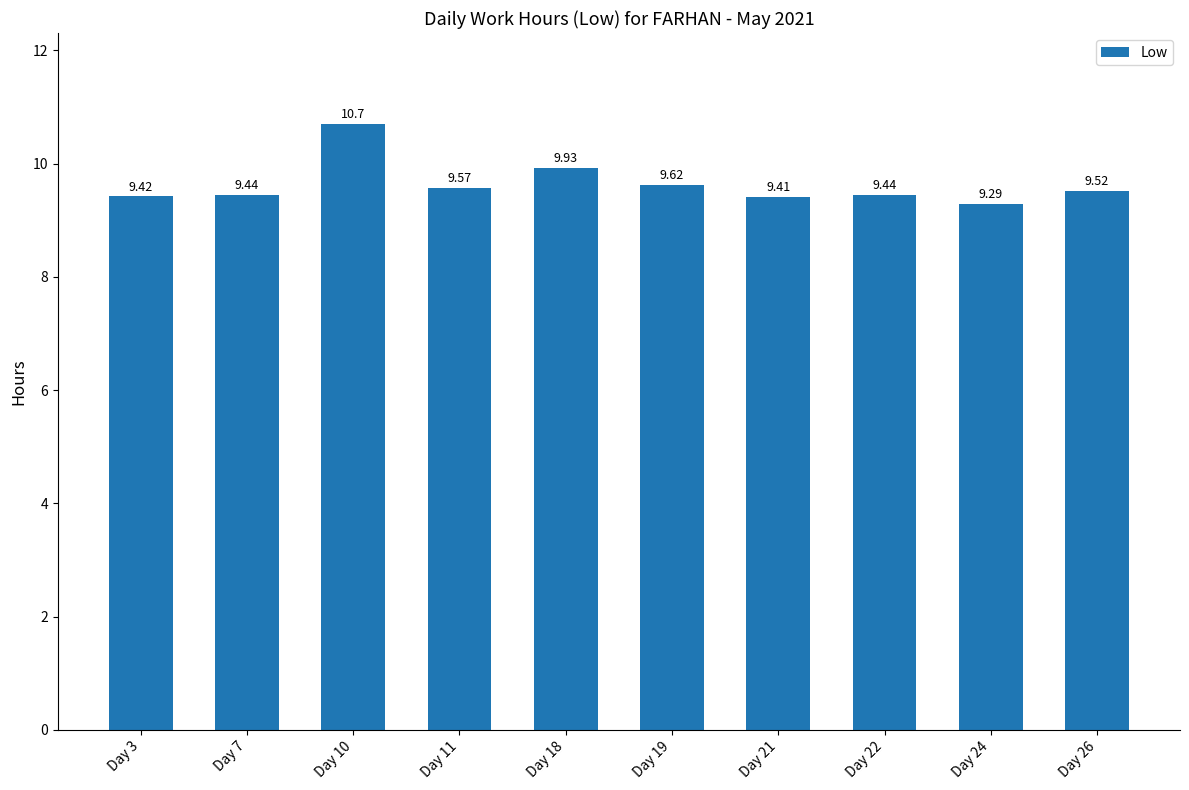

Approximately how many times larger is the value at Day 24 compared to Day 26?

1.0